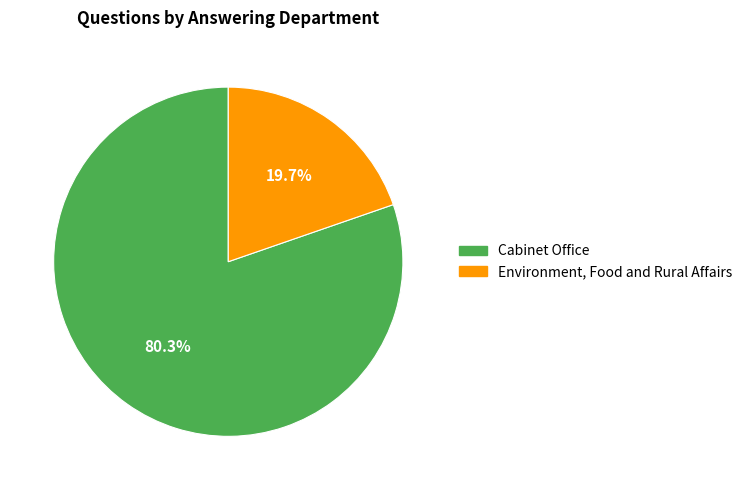

Combined, what portion of the pie is Cabinet Office and Environment, Food and Rural Affairs?

100.0%